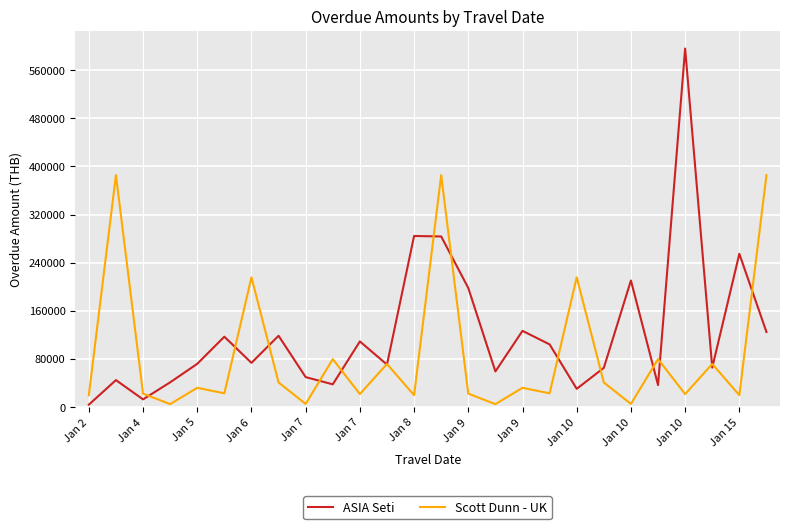

Which series has the widest spread of values?

ASIA Seti